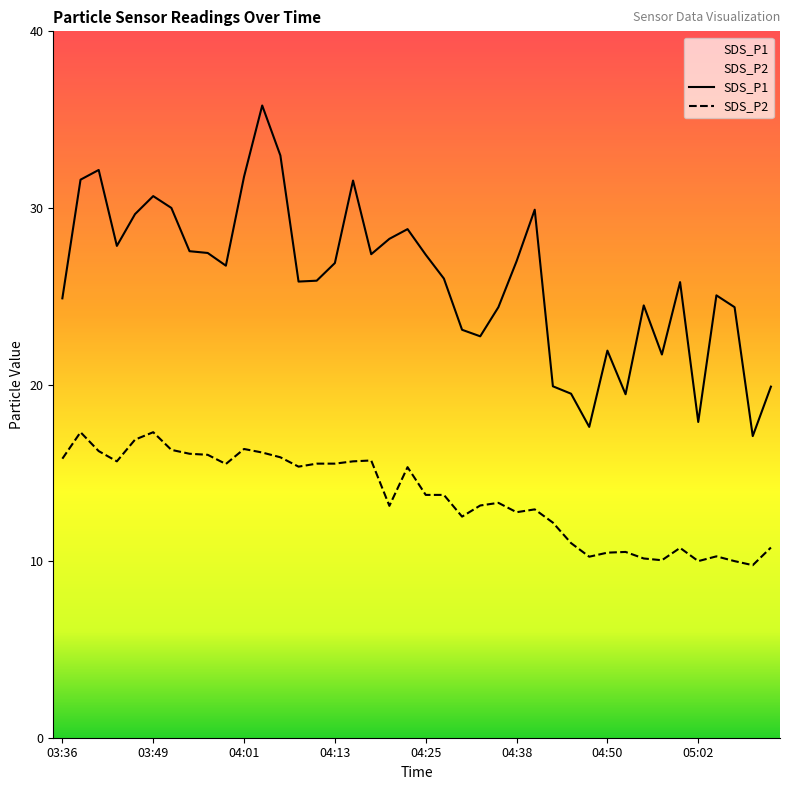

What is the minimum value shown in the chart?

9.8